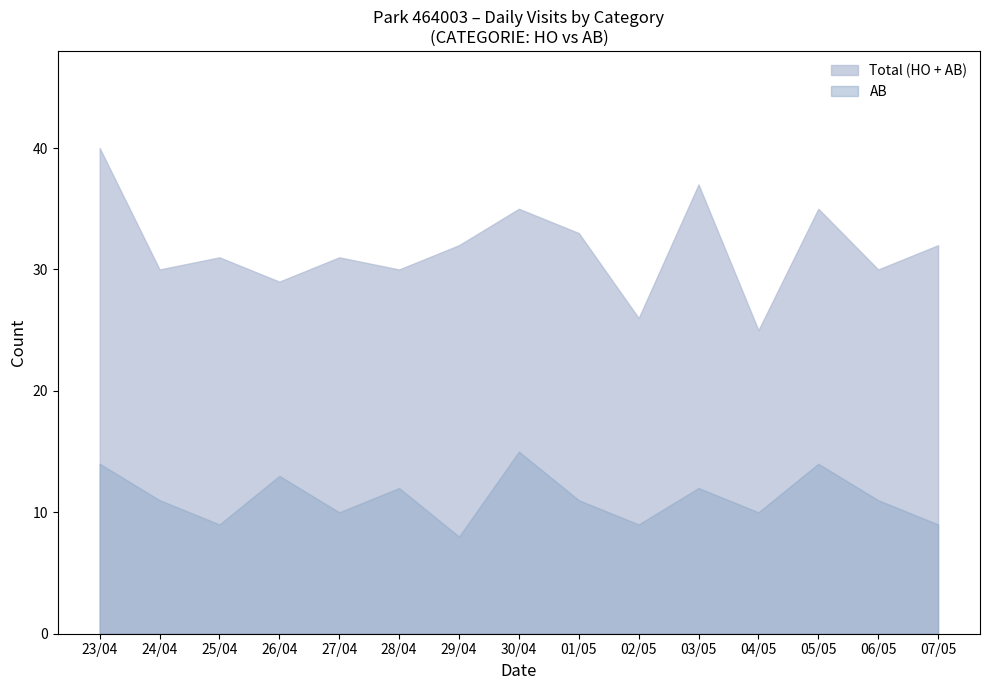

What is the difference between the maximum and minimum values in the AB series?

7